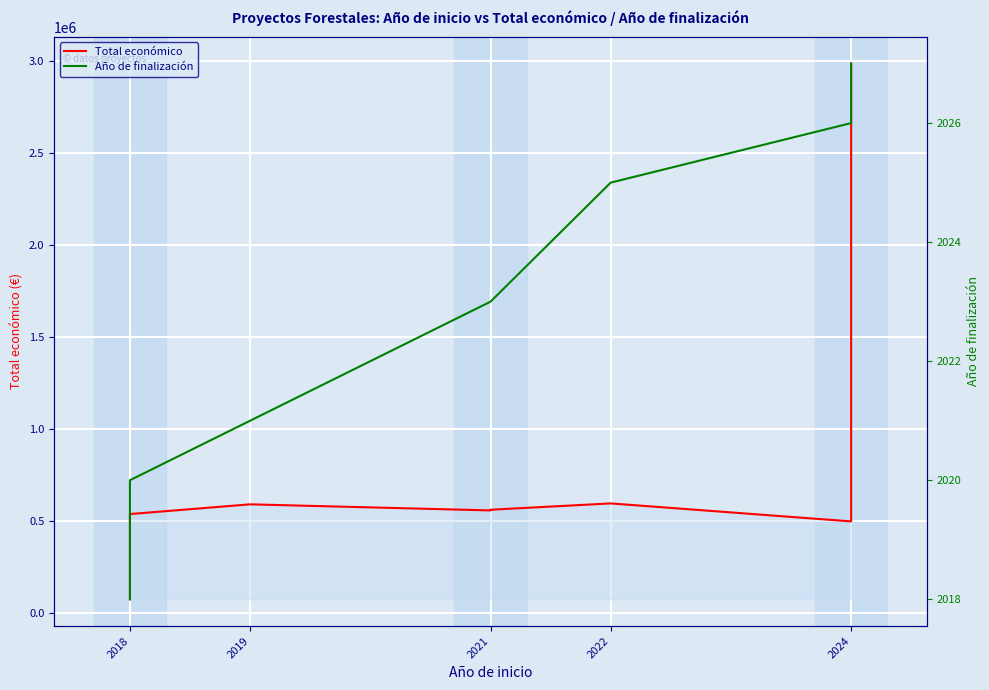

What position from the right is 5?

5